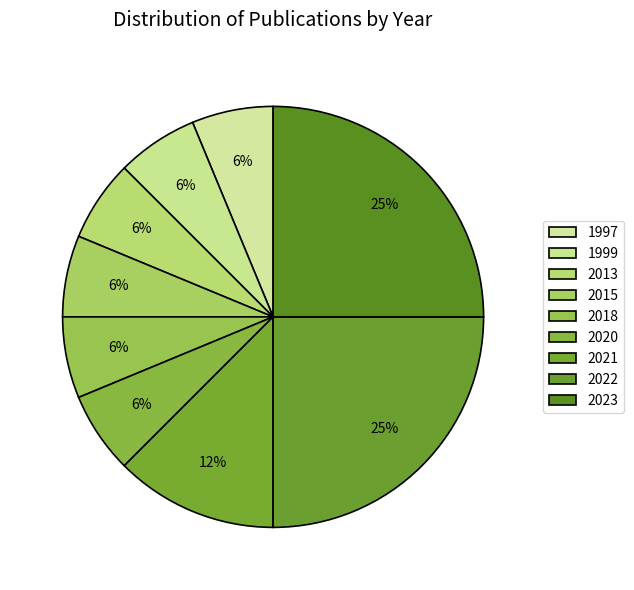

Approximately how many times larger is the value at 2020 compared to 2018?

1.0